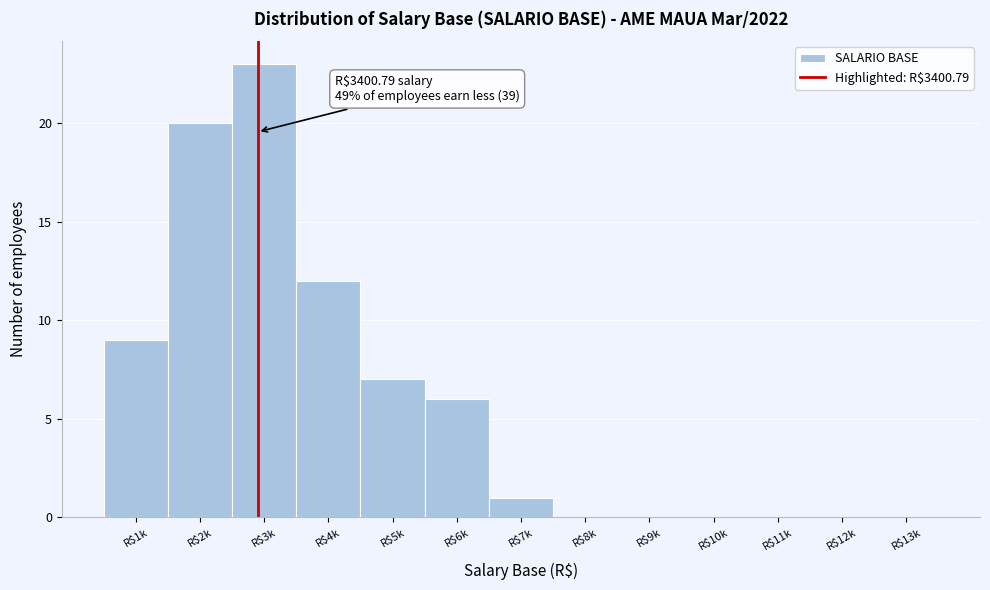

At which category does the chart reach its peak across all series?

R$3k